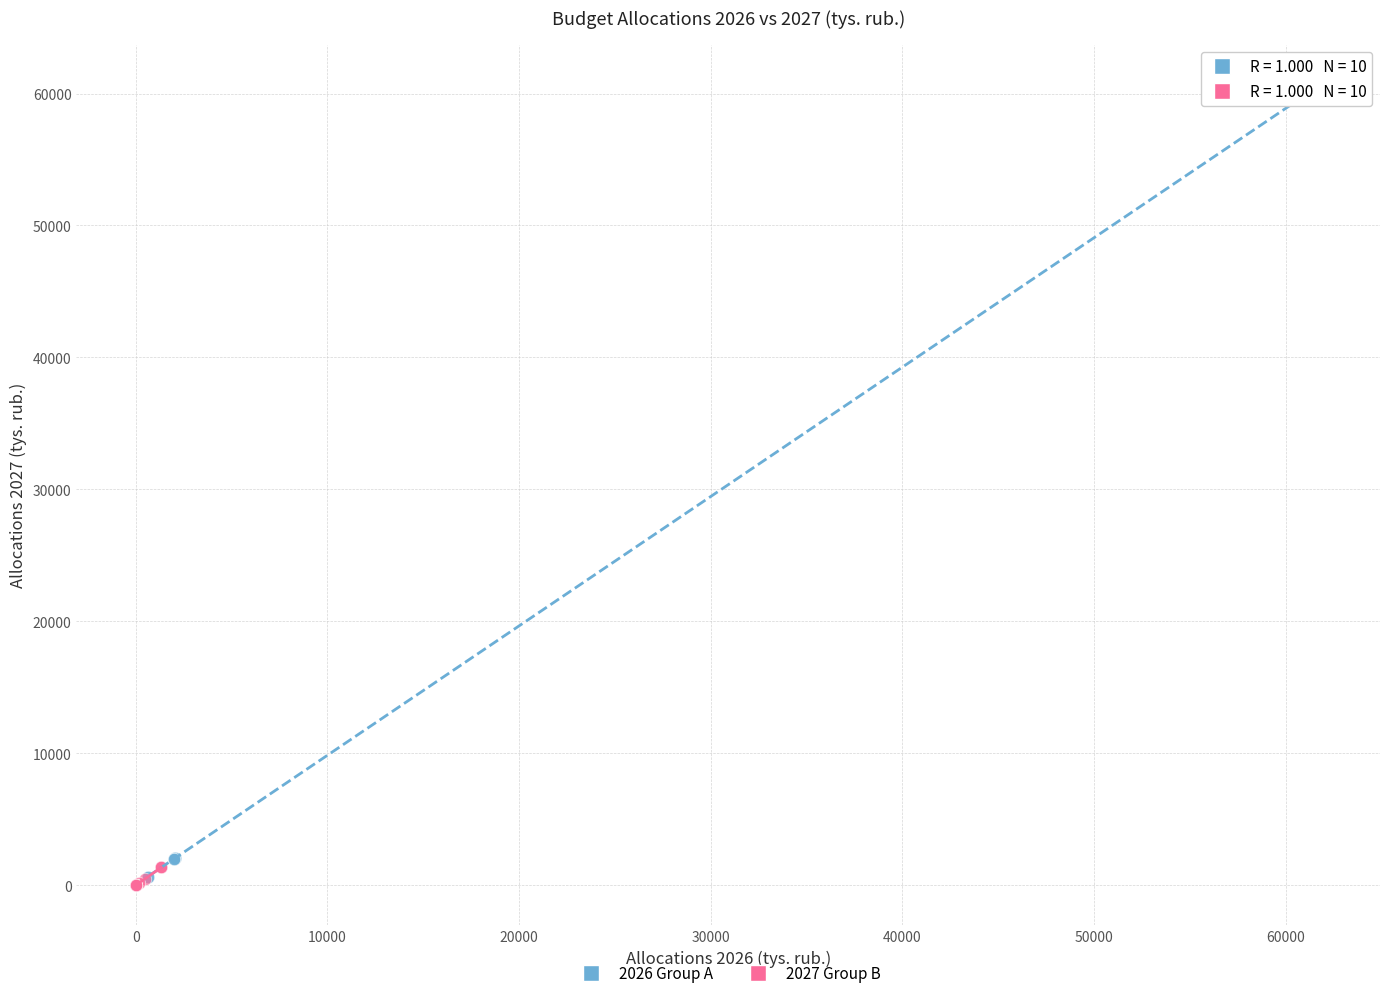

Which series reaches the maximum Y coordinate?

2026 Group A